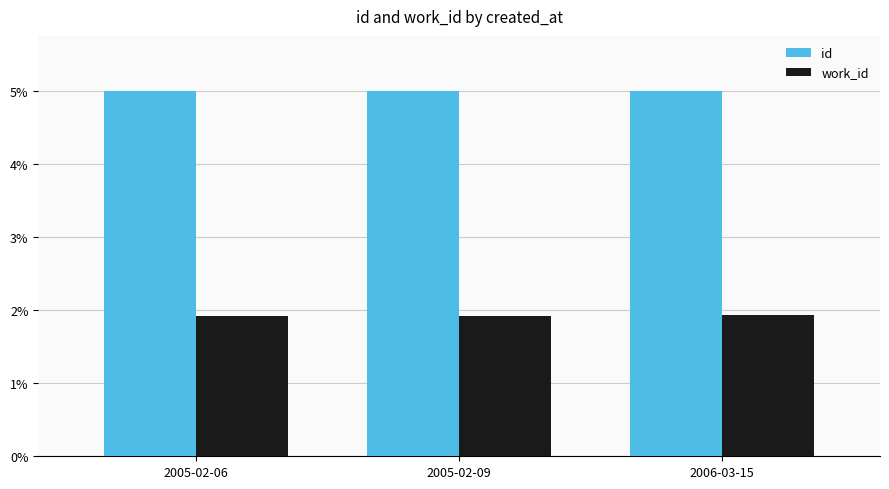

At which label does id reach its minimum?

2005-02-06